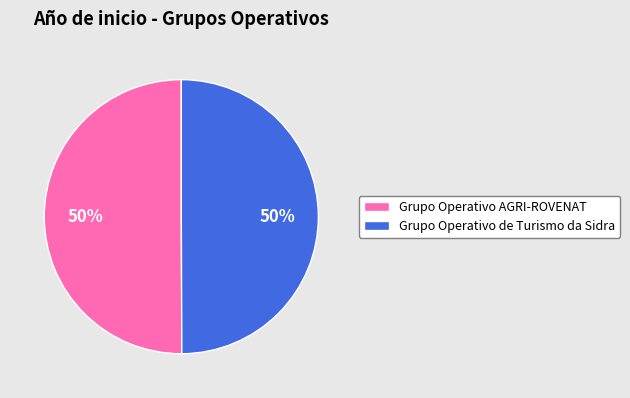

How many slices are in this pie chart?

2